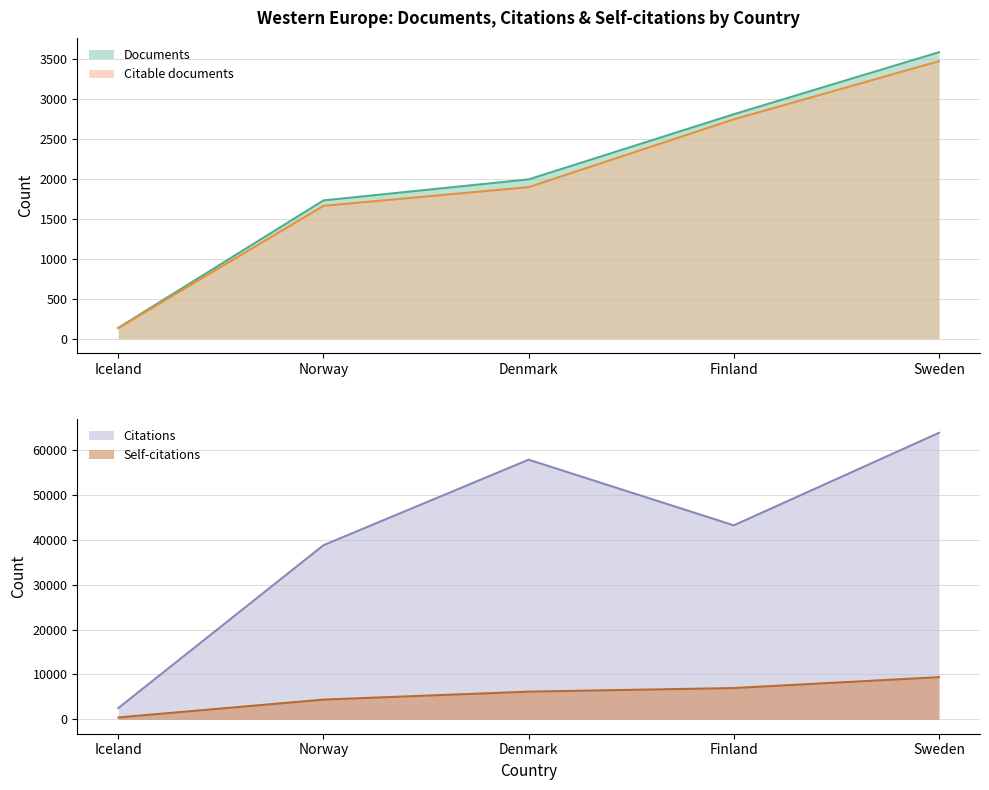

Which category has the highest value in the Self-citations series?

Sweden